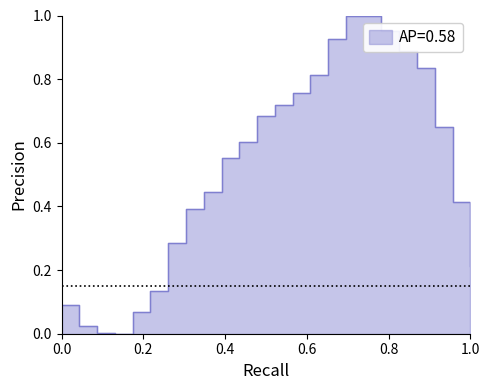

What is the difference between the second highest and second lowest values?

1.0